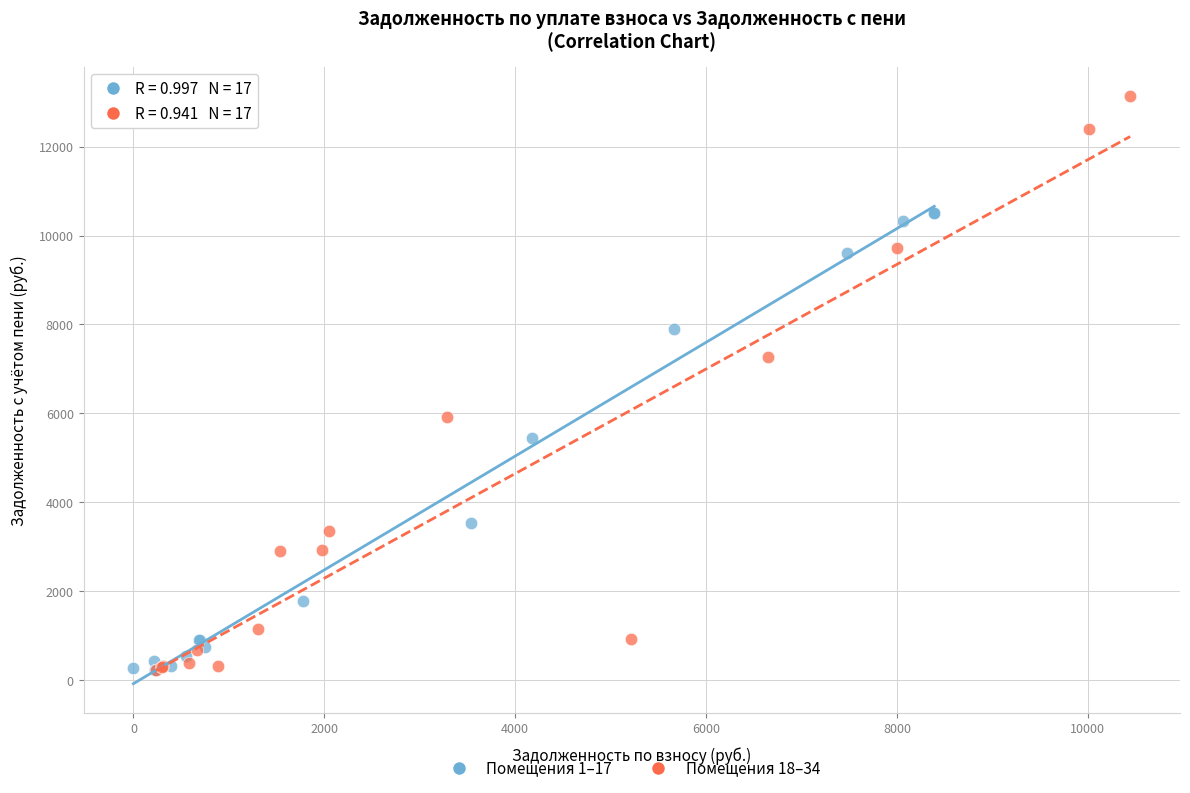

Which series reaches the maximum Y coordinate?

Помещения 18–34